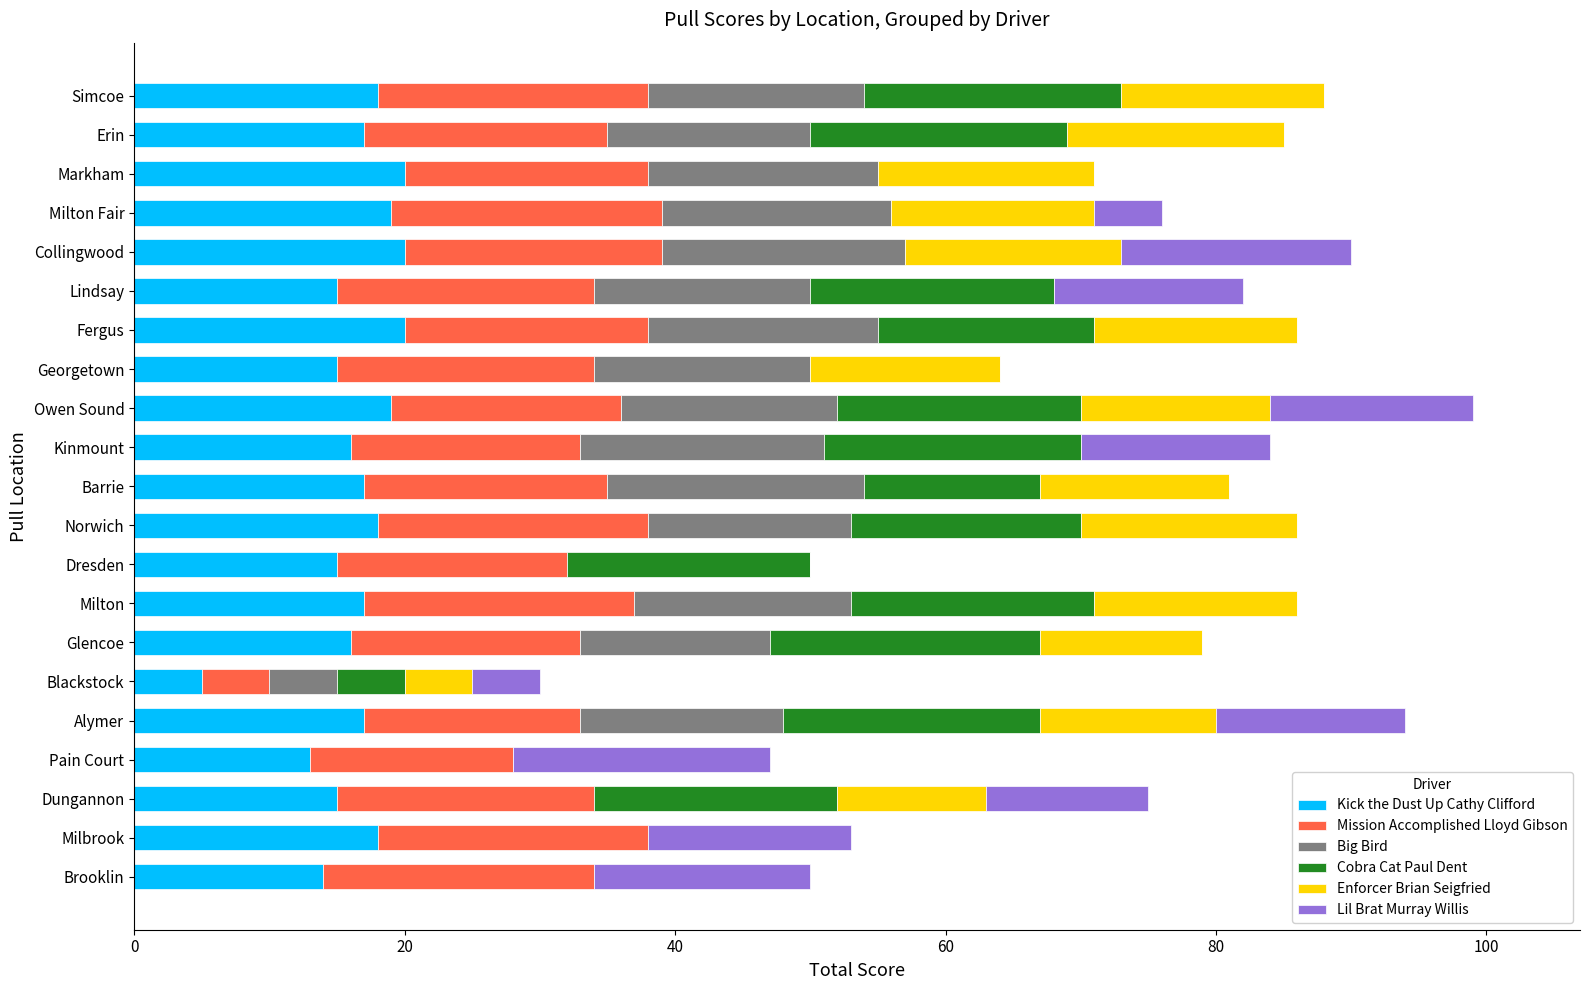

Is it true that Kick the Dust Up Cathy Clifford equals 13 at Pain Court?

True